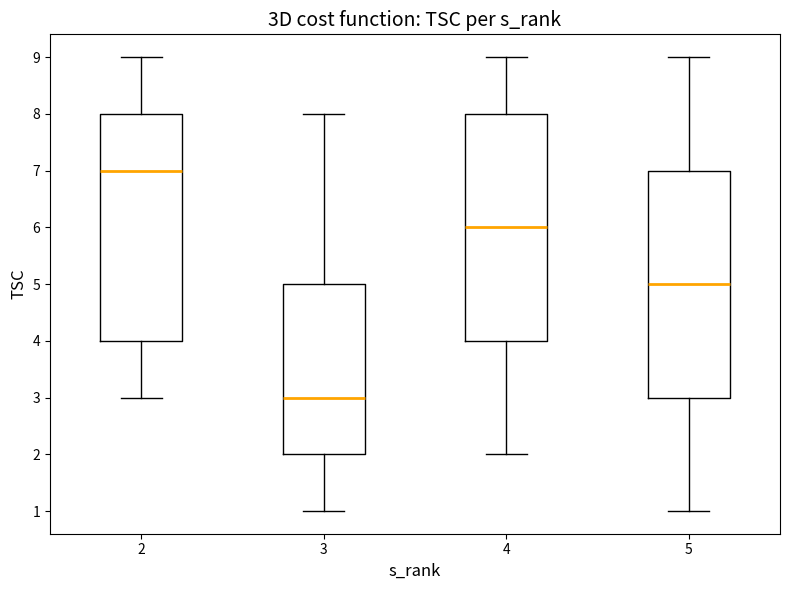

Where is the lower edge of the box at x = 5 on the y-axis? The values are not printed on the chart, so give them approximately, as read against the axis.

3